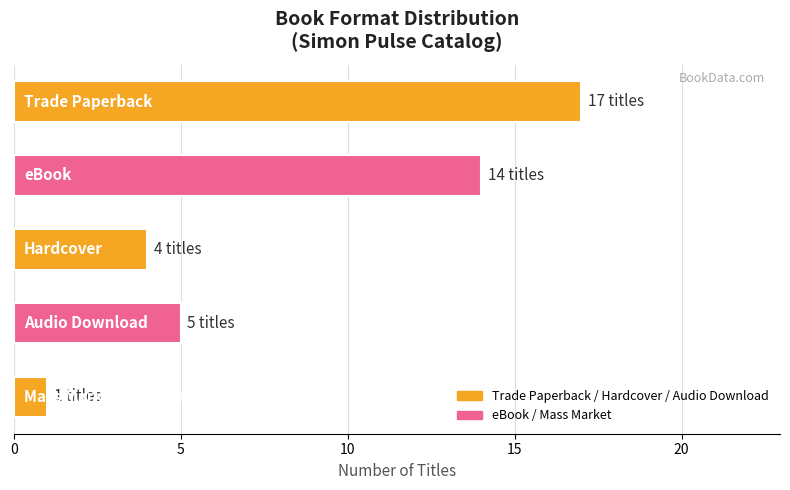

What is the greatest value displayed?

17